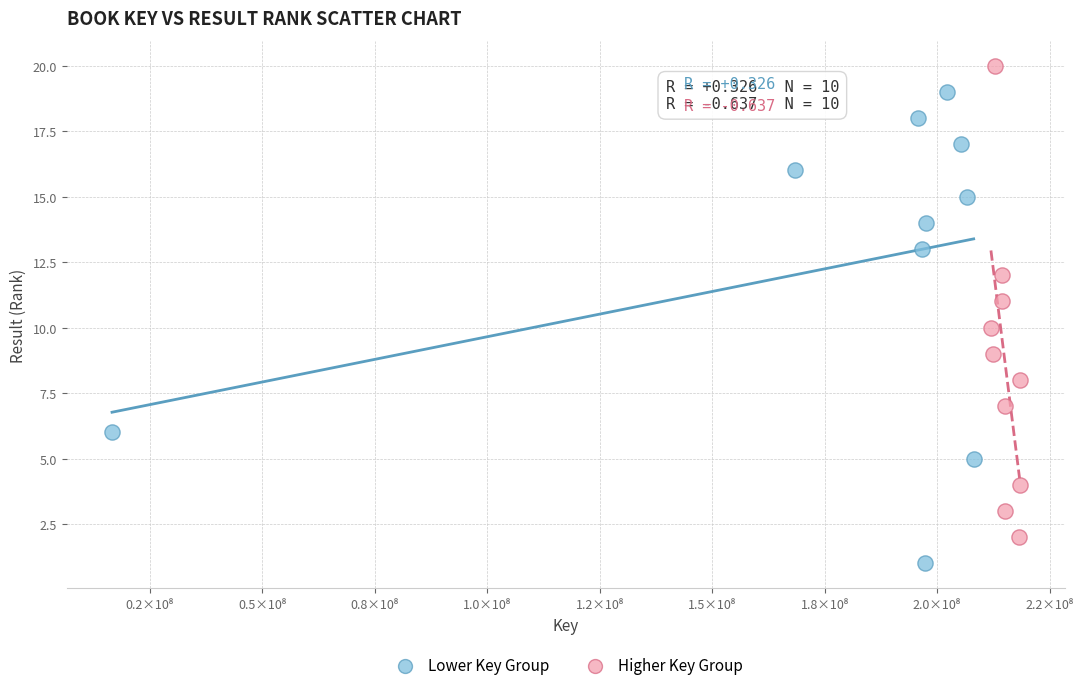

Which series contains the highest Y value?

Higher Key Group